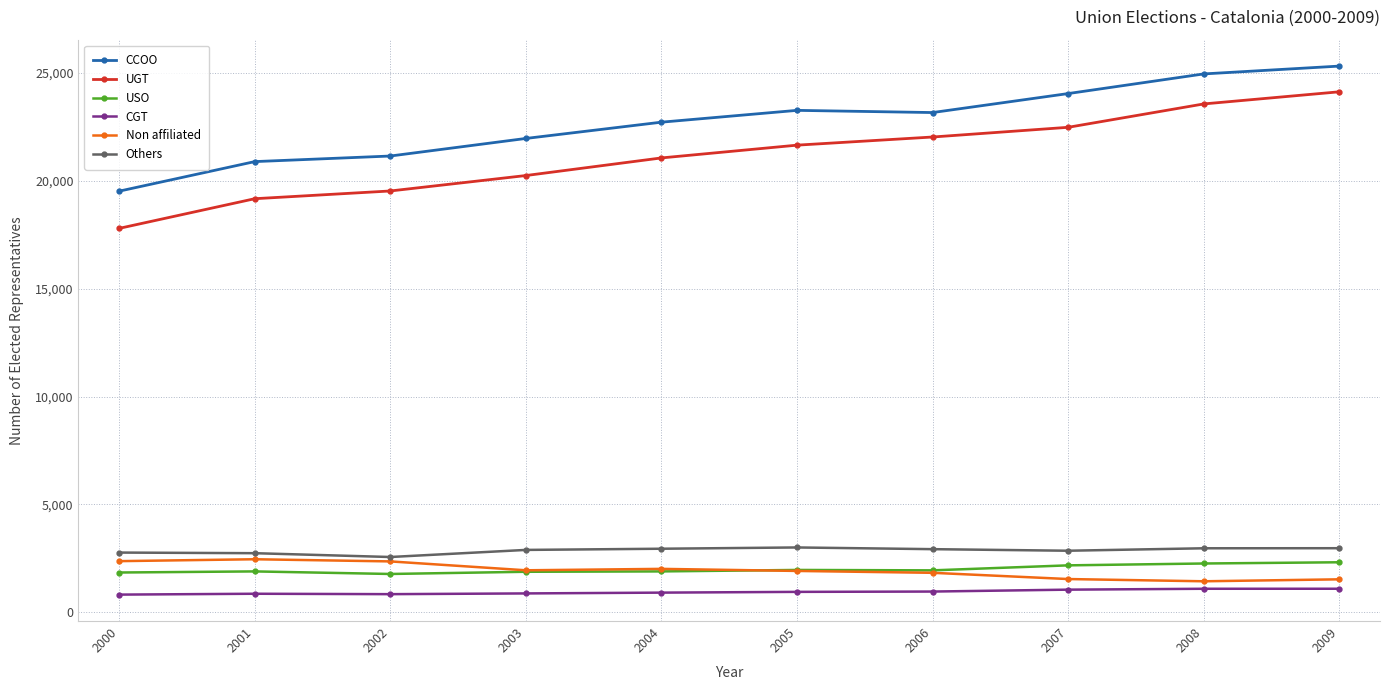

What is the value of the Others point at the 7th from the left?

2921